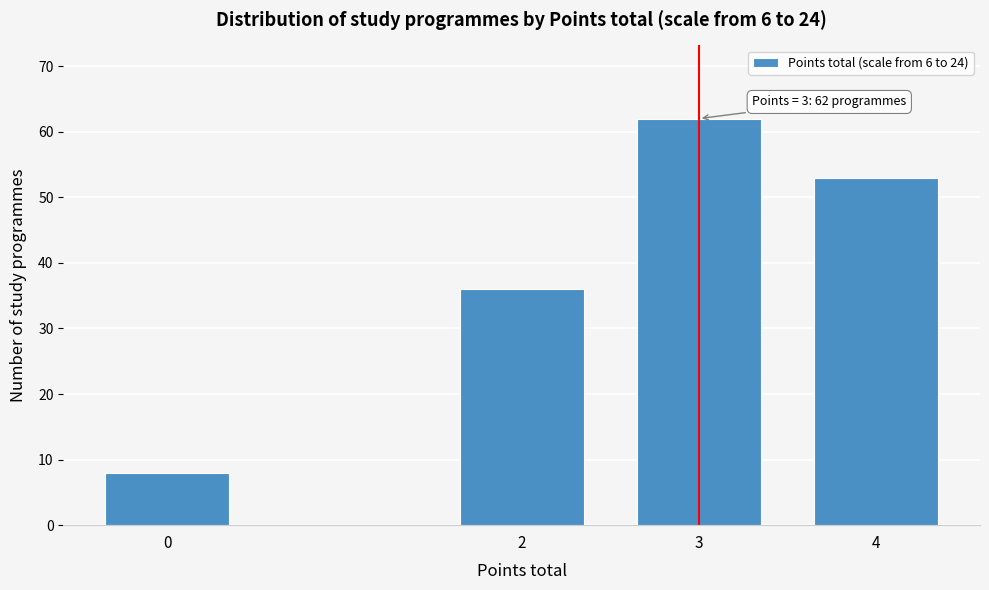

Reading right to left, transcribe all the data shown in this chart.

53	62	36	8